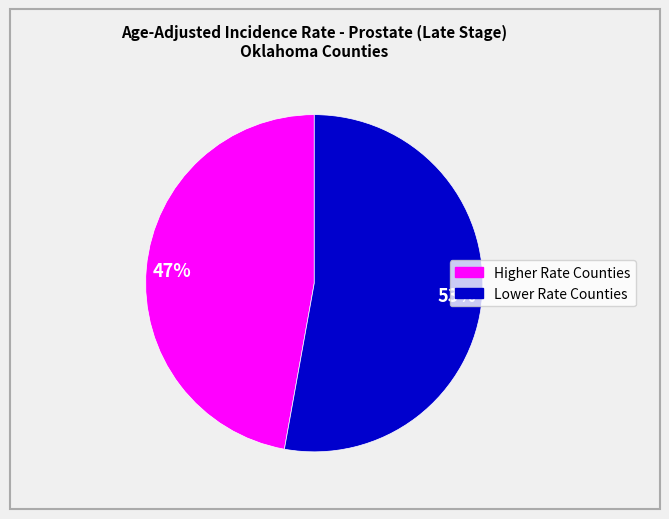

To the nearest percent, what is the average slice percentage?

50%